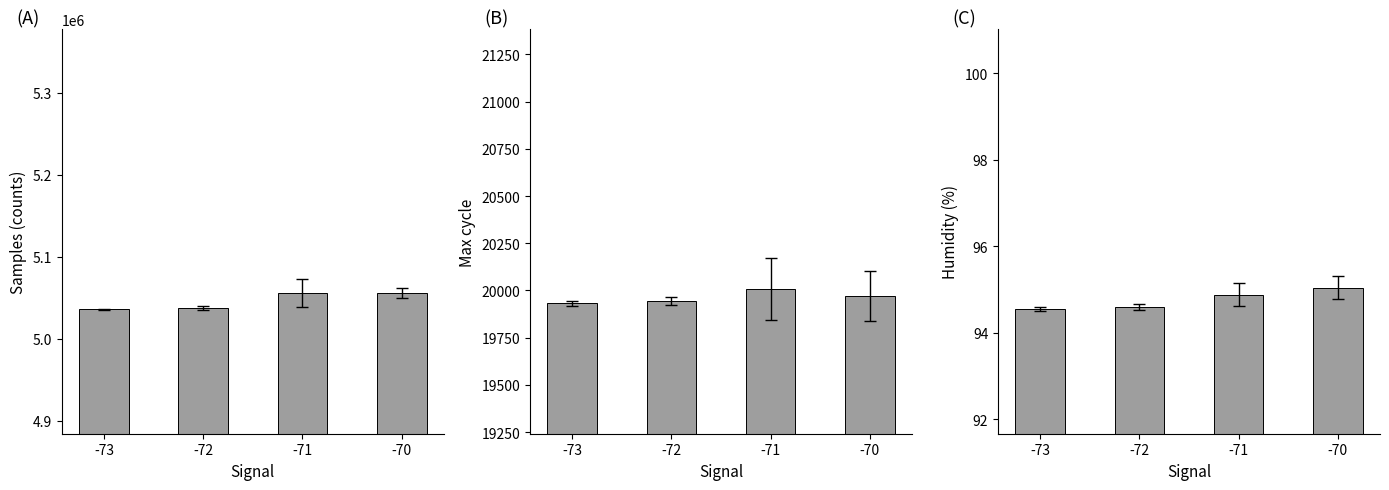

What is the sum of the Humidity values at -71 and -70?

189.9